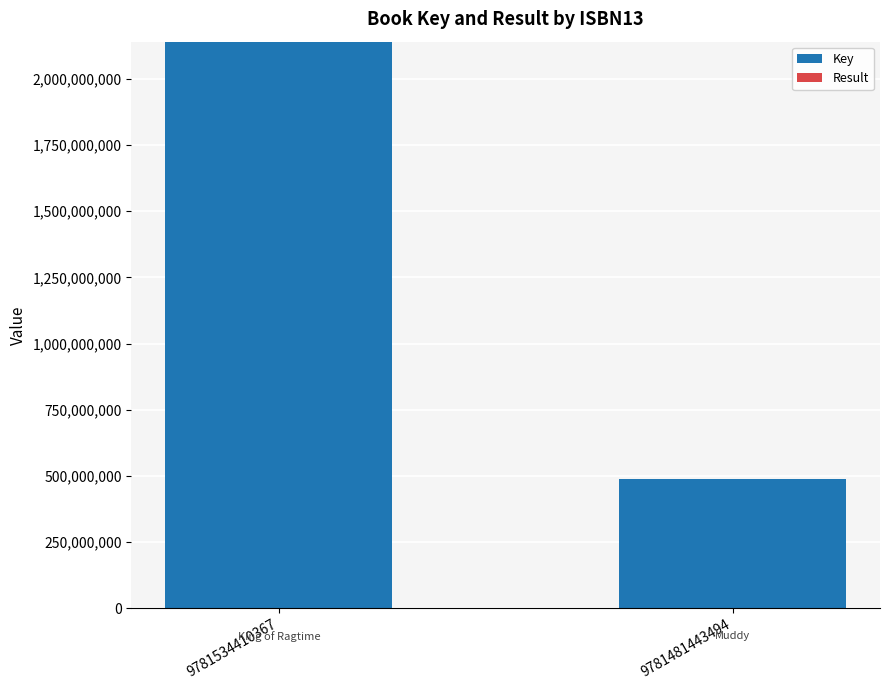

Is it true that Key equals 486301329 at 9781481443494?

True